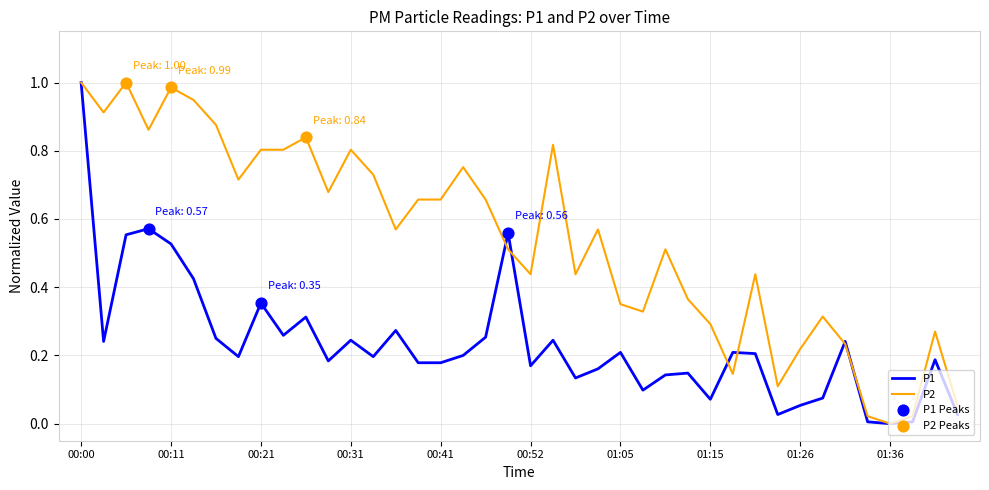

Which series has the largest total across all categories?

P2